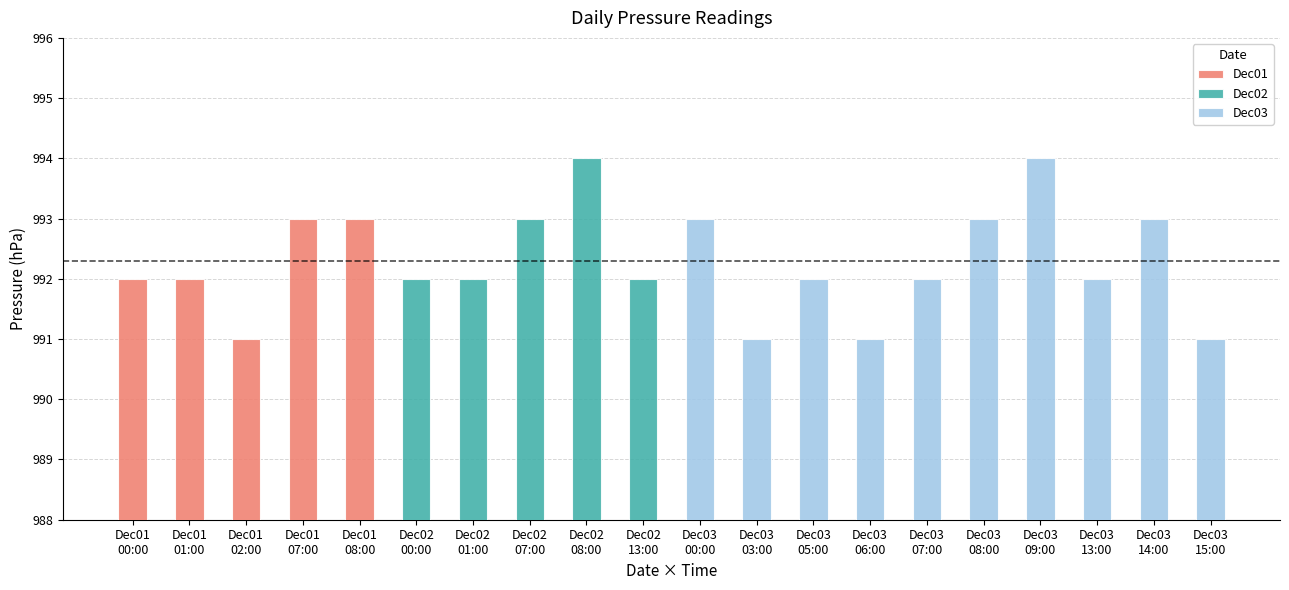

What is the change in value from 13:00 to 15:00?

-1